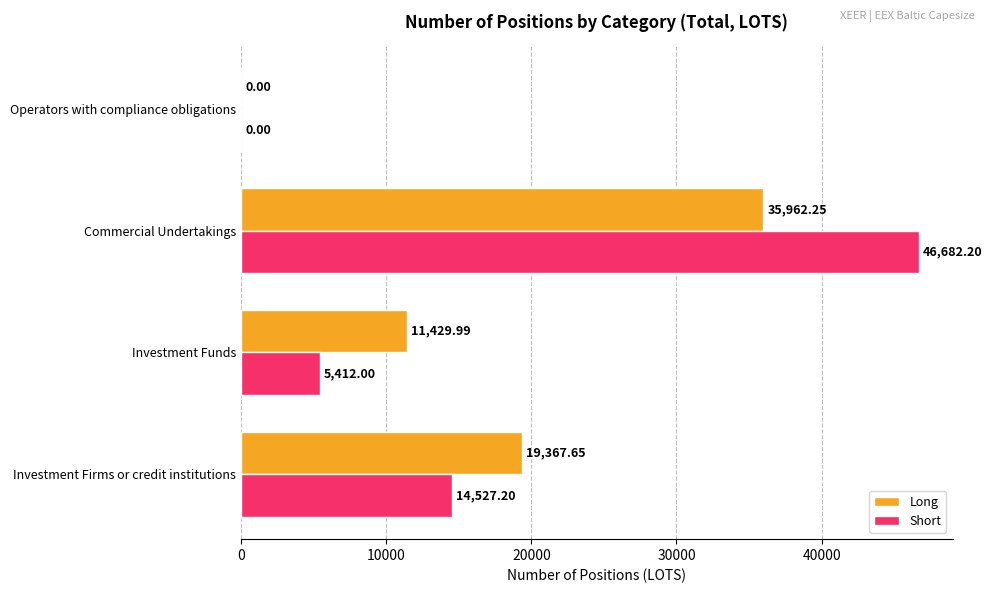

What are all the series names shown in the legend?

Long, Short